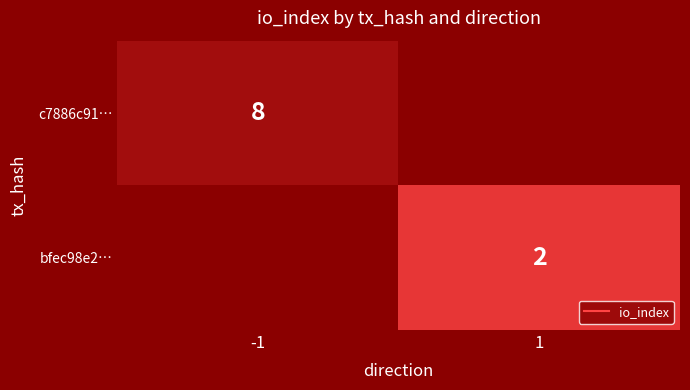

True or false: bfec98e2… has a value of 0.9 at 1.

False